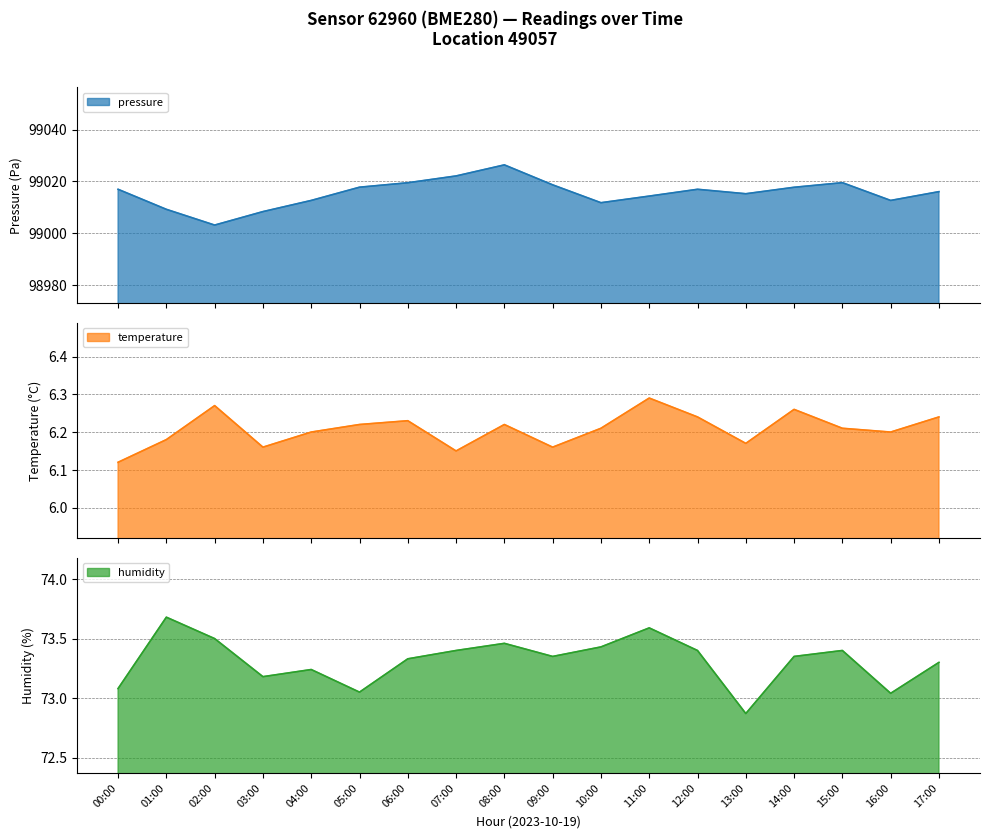

What is the label of the 17th point from the right?

01:00